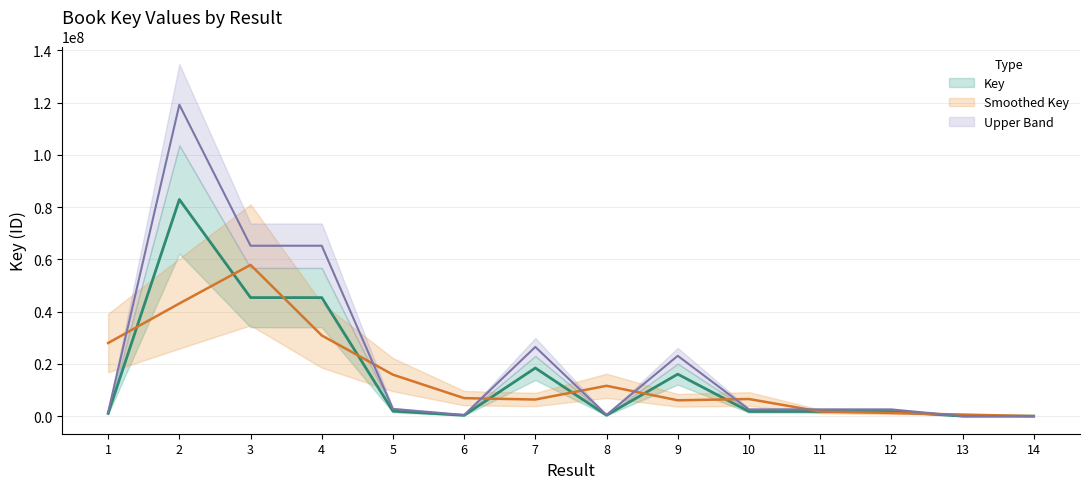

At how many categories does at least one series exceed 81122061?

1